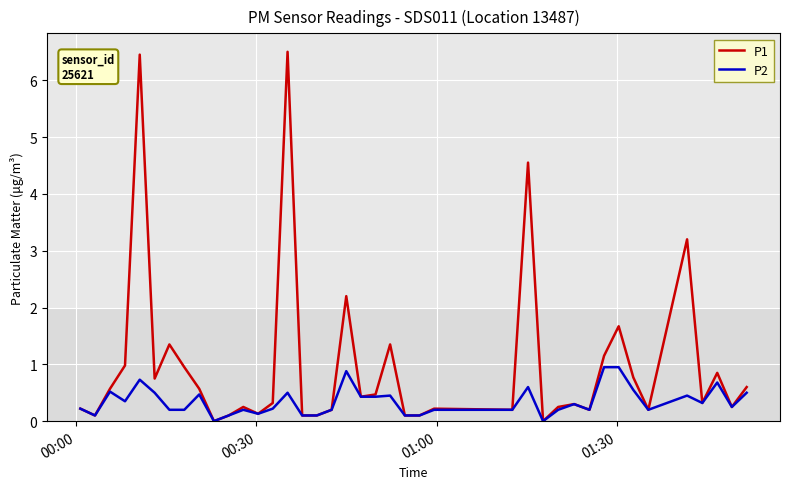

What is the greatest value displayed?

6.5